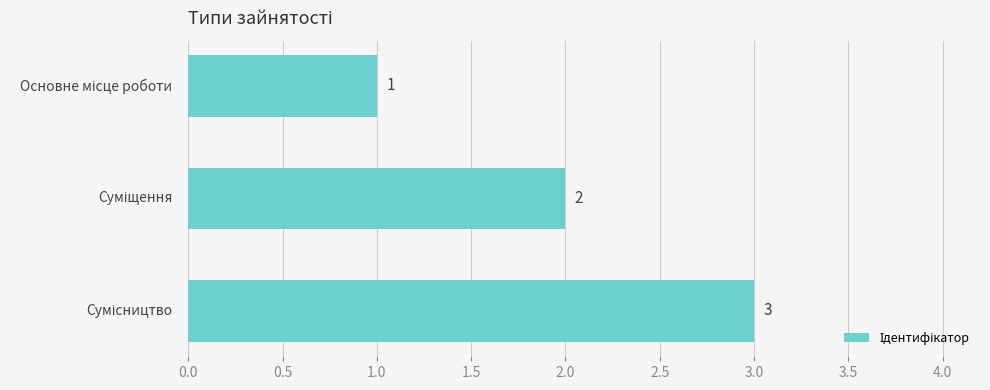

What is the value of the 3rd bar from the top?

3